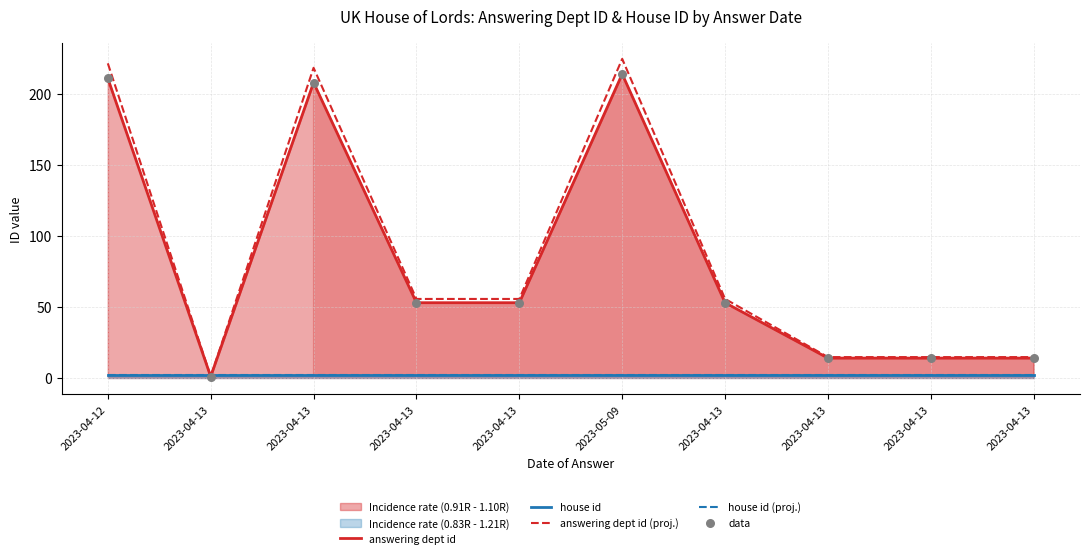

Which series has the largest Y range (max minus min)?

answering dept id (proj.)